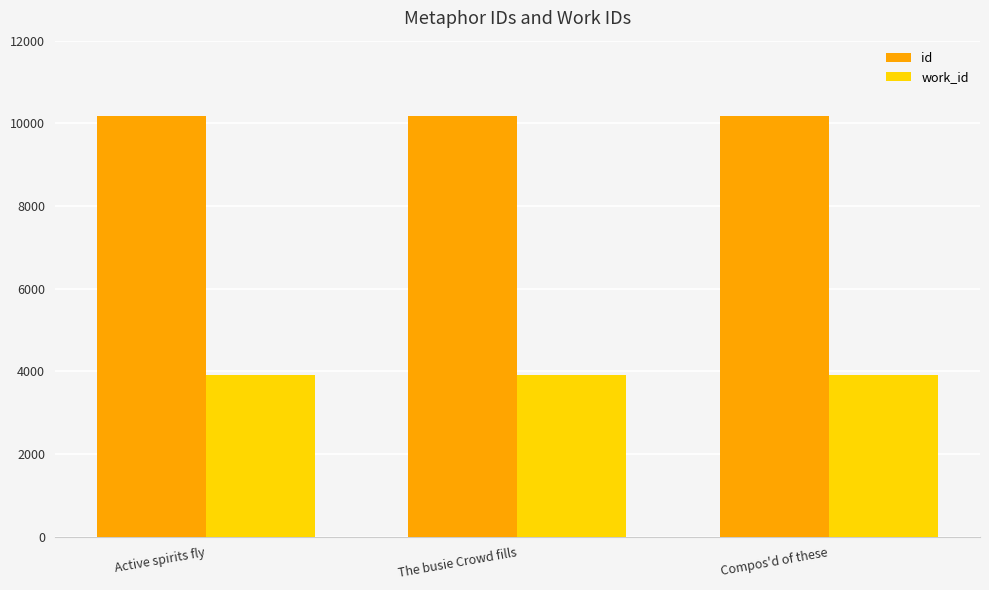

What is the greatest value displayed?

10171